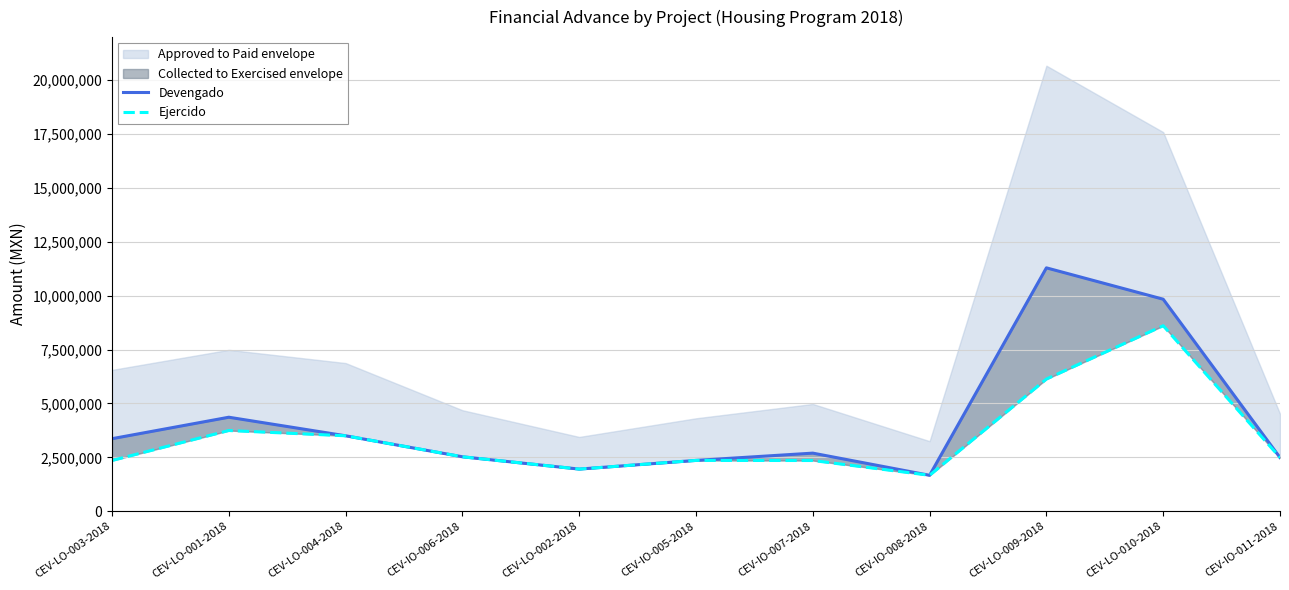

What is the average value of the Devengado series?

4184957.8